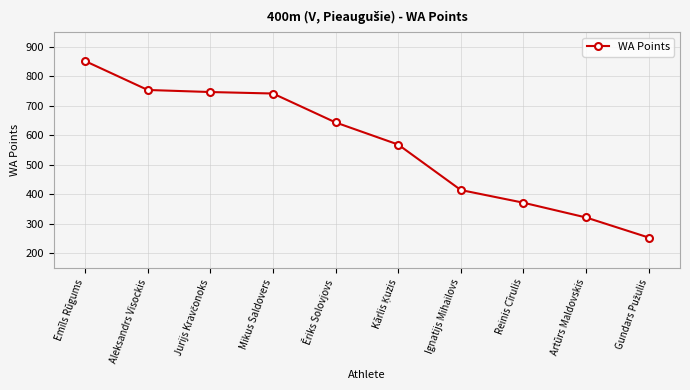

What is the smallest value displayed?

254